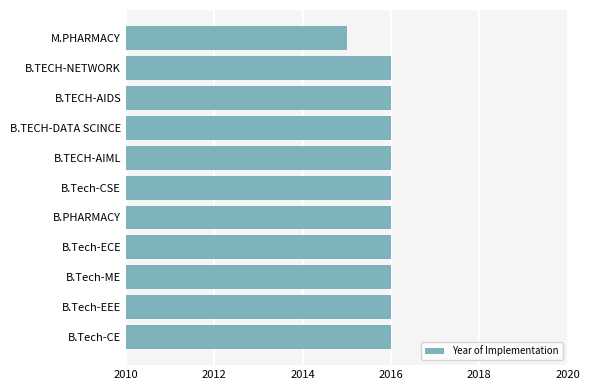

What is the ratio of the value at M.PHARMACY to the value at B.TECH-NETWORK?

1.0